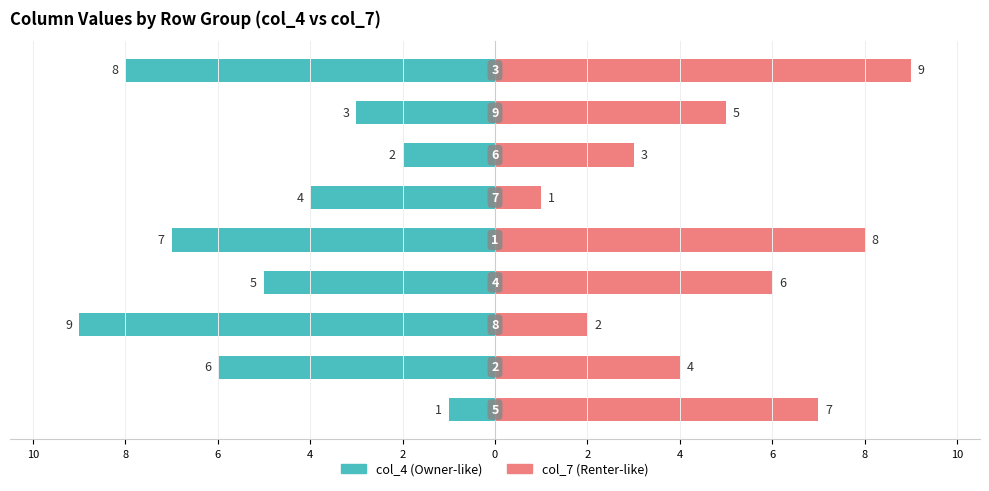

Reading left to right, extract all data points from this chart.

col_4: 2=-1	4=-6	6=-9	8=-5	10=-7	0=-4	2=-2	4=-3	6=-8
col_7: 2=7	4=4	6=2	8=6	10=8	0=1	2=3	4=5	6=9